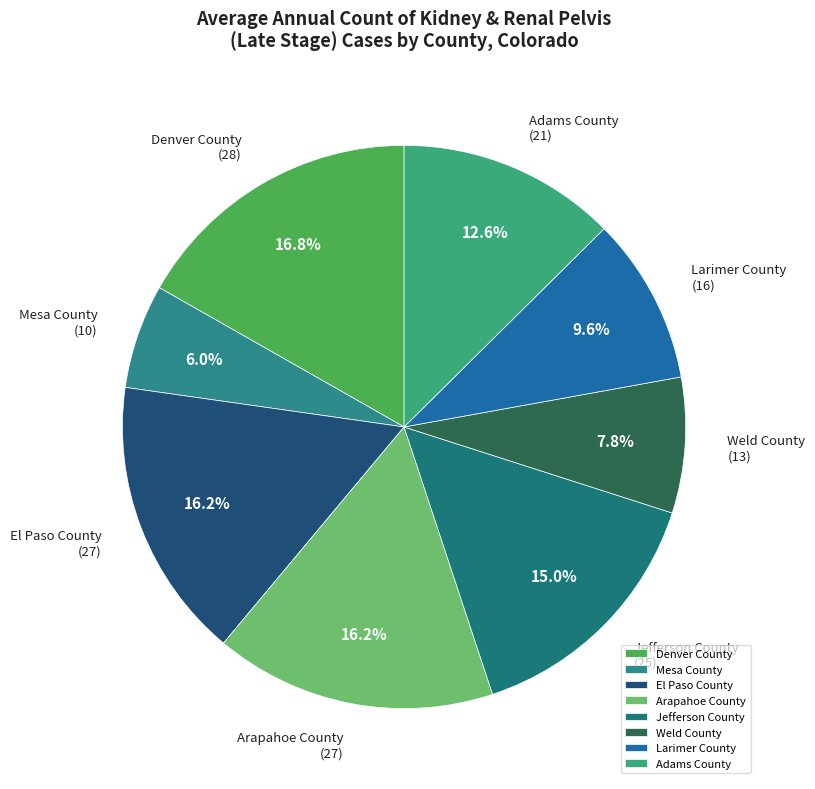

Is it true that Arapahoe County is 23% of the pie?

False